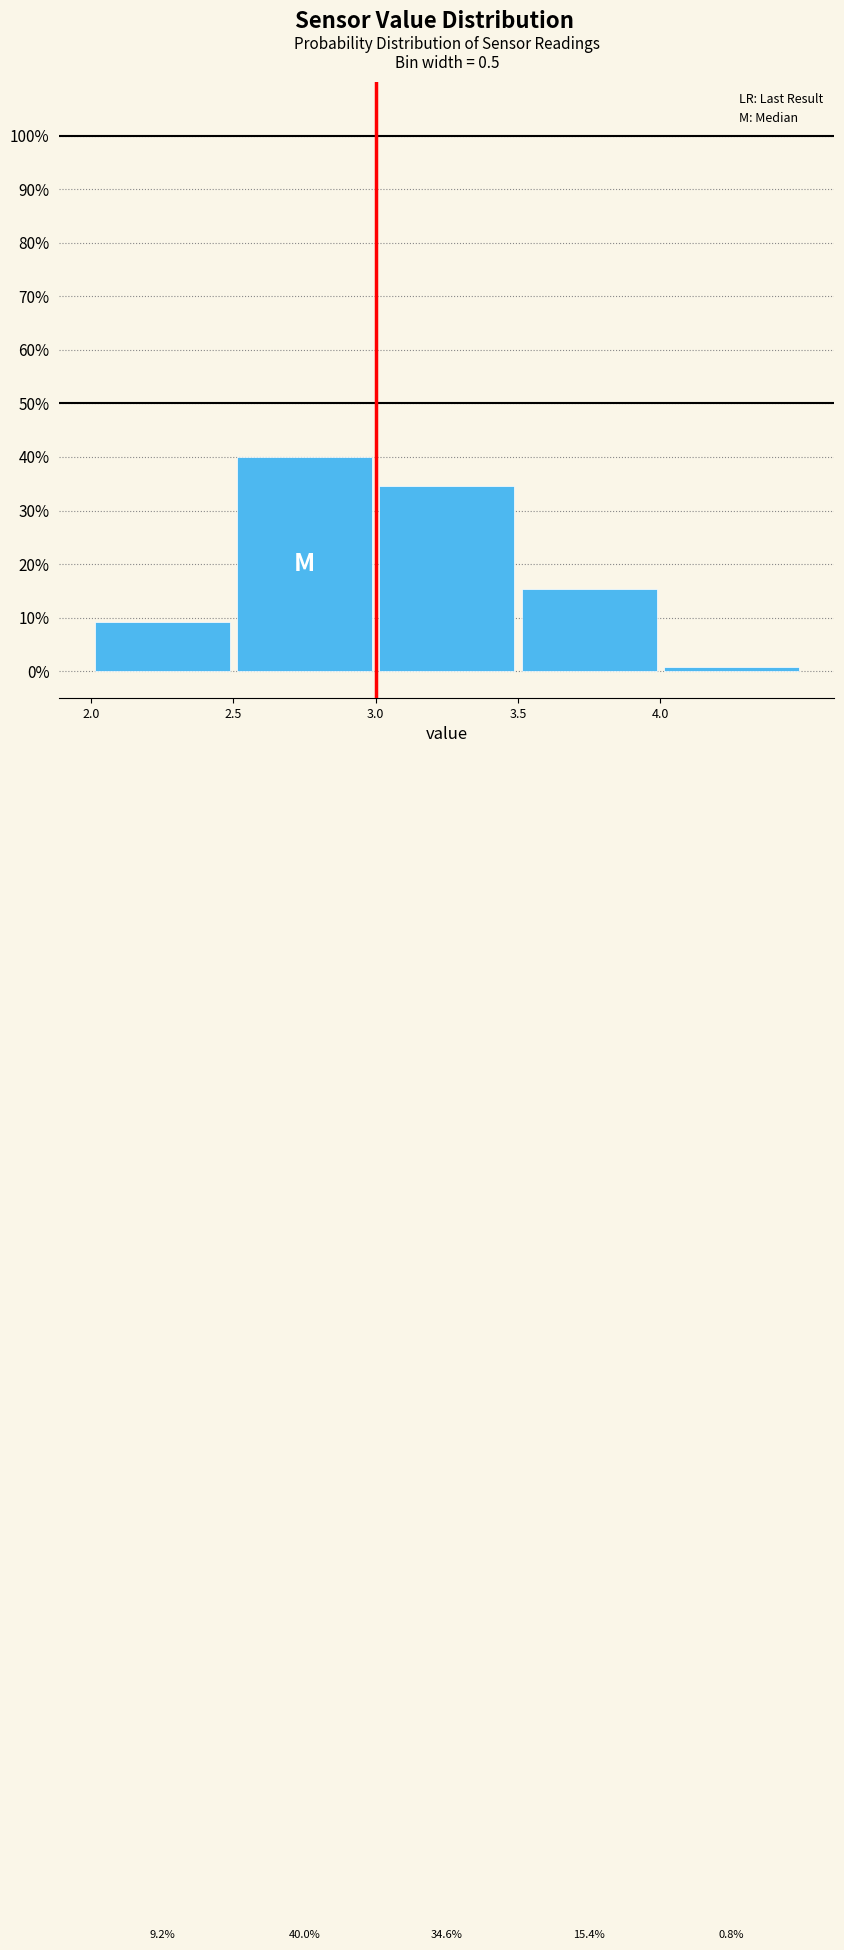

Which range on the x-axis has the tallest bar?

2.5 to 3.0